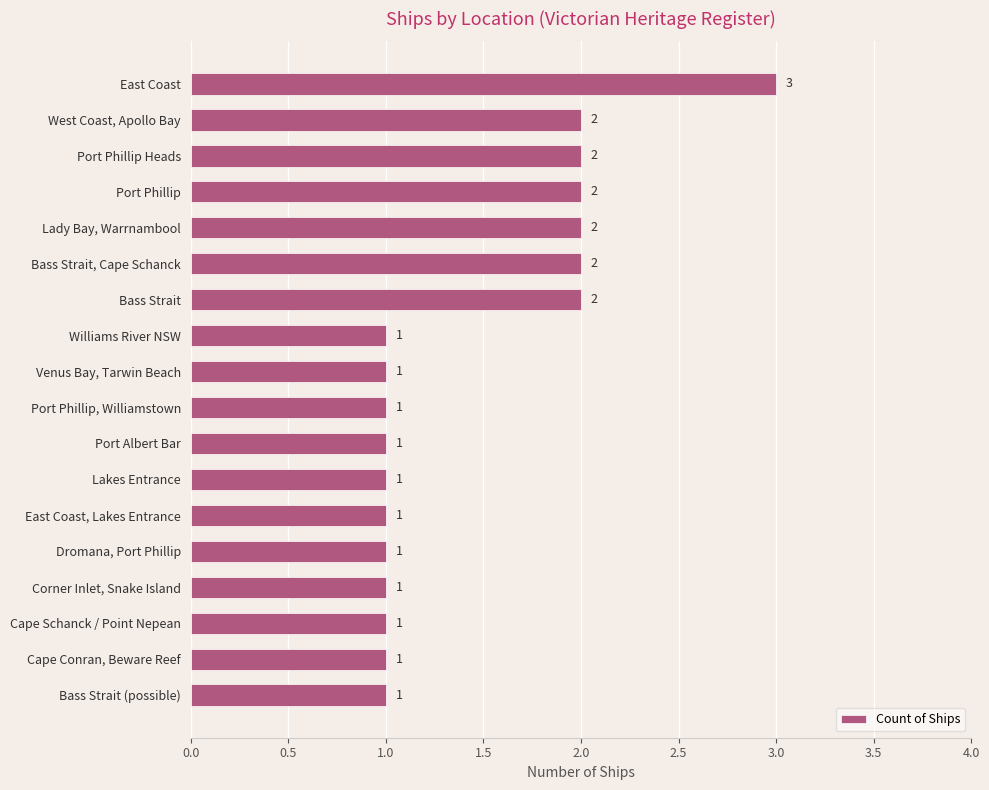

What is the ratio of the value at Cape Schanck / Point Nepean to the value at East Coast, Lakes Entrance?

1.0